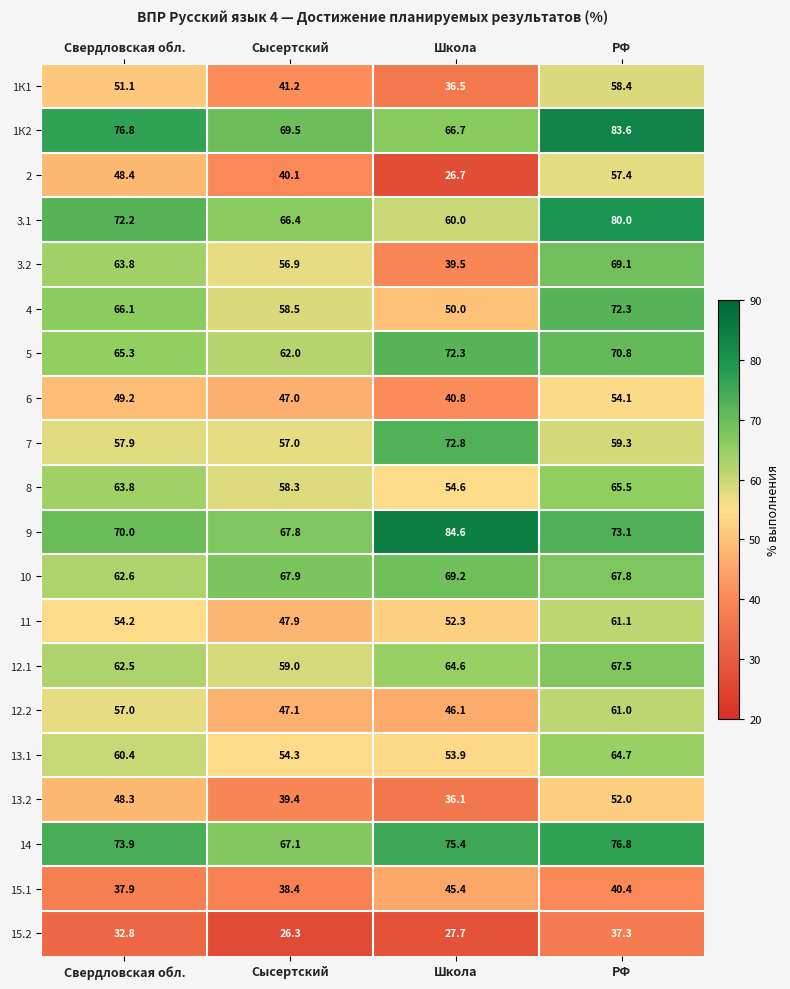

Where is 3.2 nearest to the value 54?

Сысертский